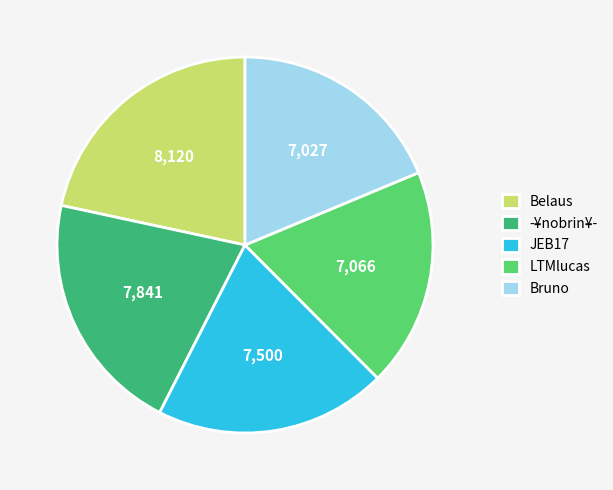

What is the ratio of the value at LTMlucas to the value at Belaus?

0.9